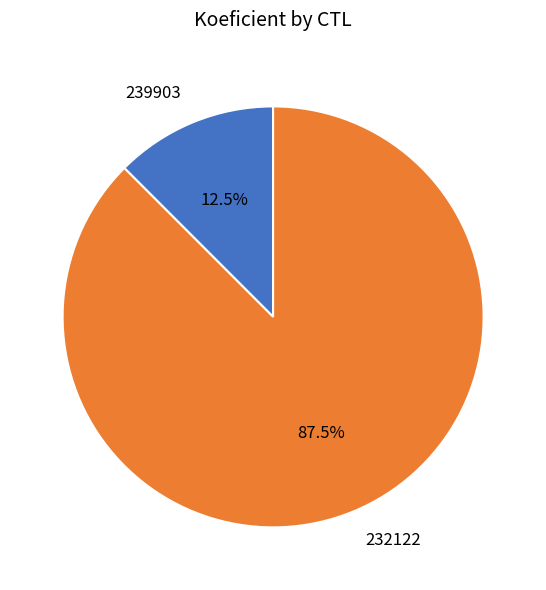

How much of the chart is everything except 232122?

12.5%